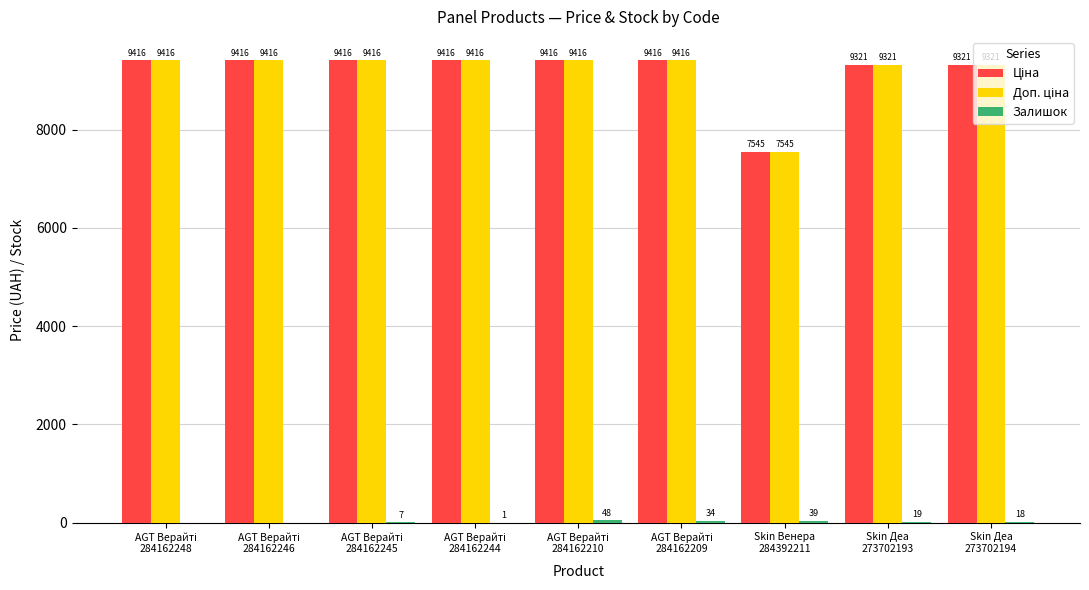

What is the maximum value shown in the chart?

9416.9